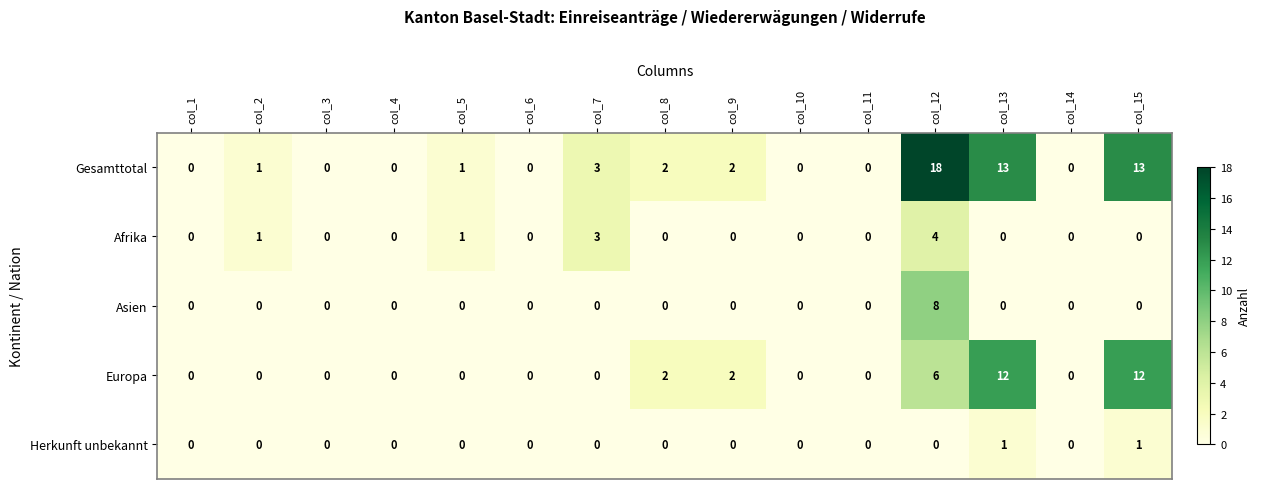

True or false: Afrika has a value of 0 at col_1.

True